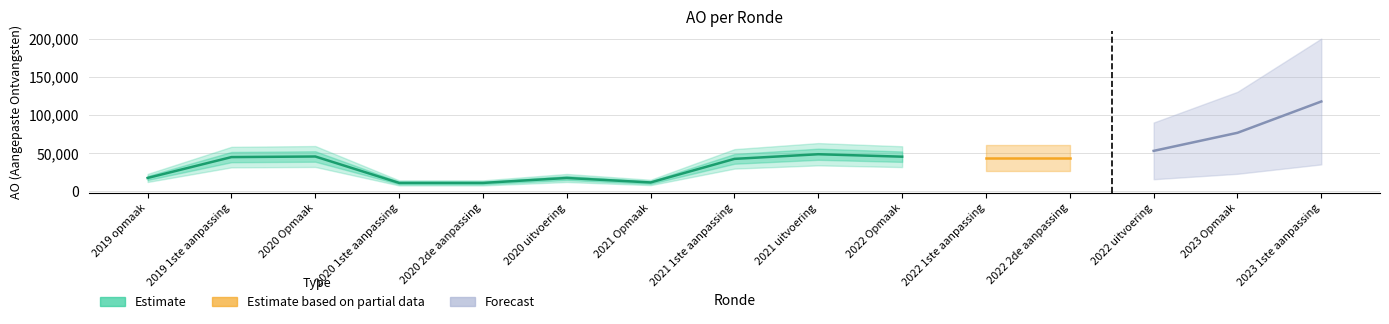

What position from the right is 2021 Opmaak?

9